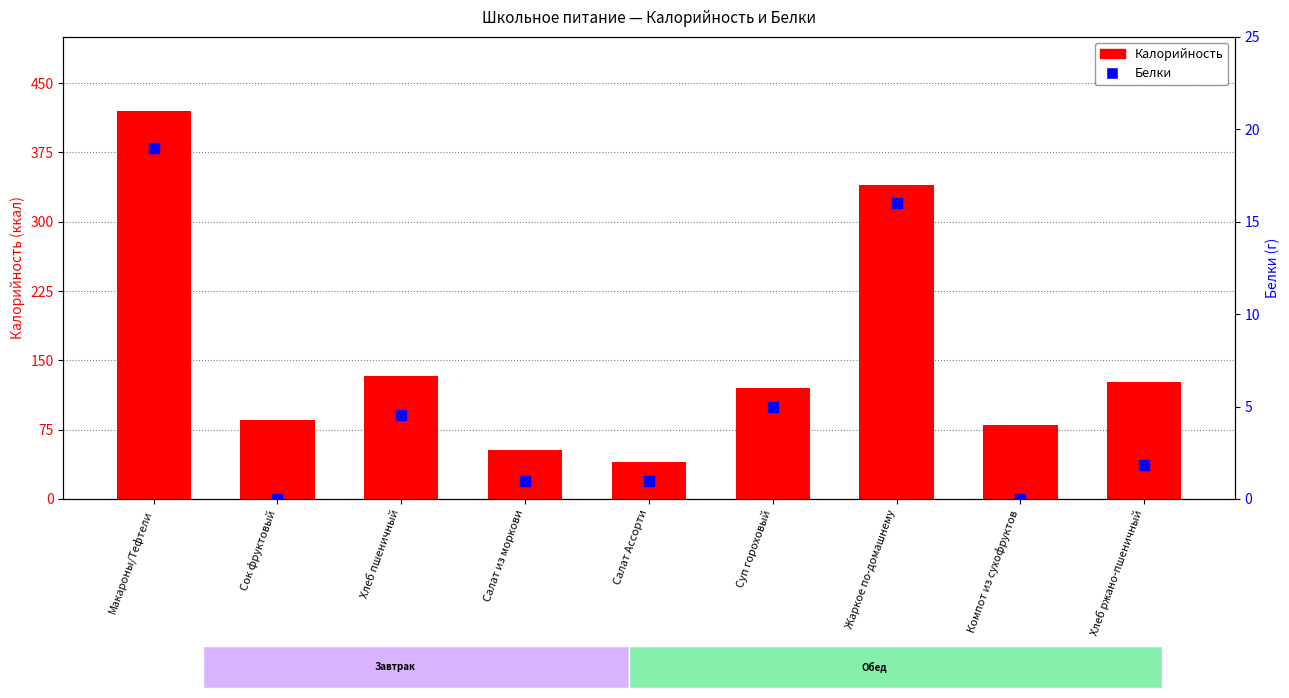

Which series has the largest total across all categories?

Калорийность